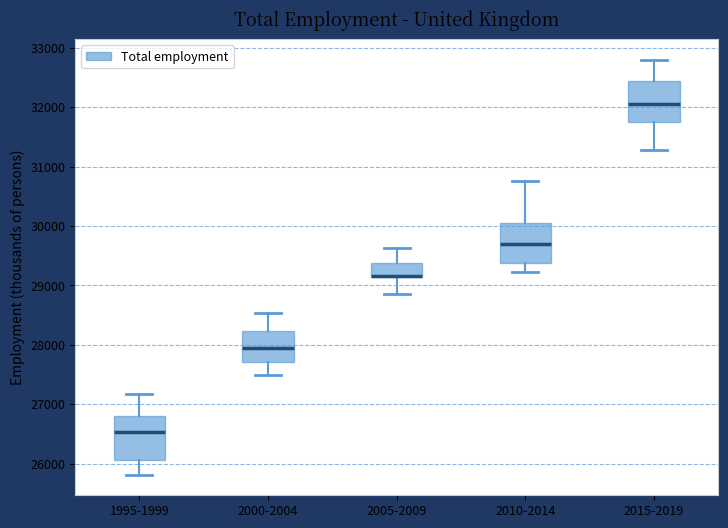

Reading left to right, read every box against the y-axis: the position of its median line, the range the box covers, and the ends of its whiskers. The values are not printed on the chart, so give them approximately, as read against the axis.

1995-1999: median 26500, box 26100 to 26800, whiskers 25800 to 27200
2000-2004: median 27900, box 27700 to 28200, whiskers 27500 to 28500
2005-2009: median 29200 (drawn on the box's lower edge), box 29100 to 29400, whiskers 28900 to 29600
2010-2014: median 29700, box 29400 to 30000, whiskers 29200 to 30800
2015-2019: median 32100, box 31700 to 32400, whiskers 31300 to 32800